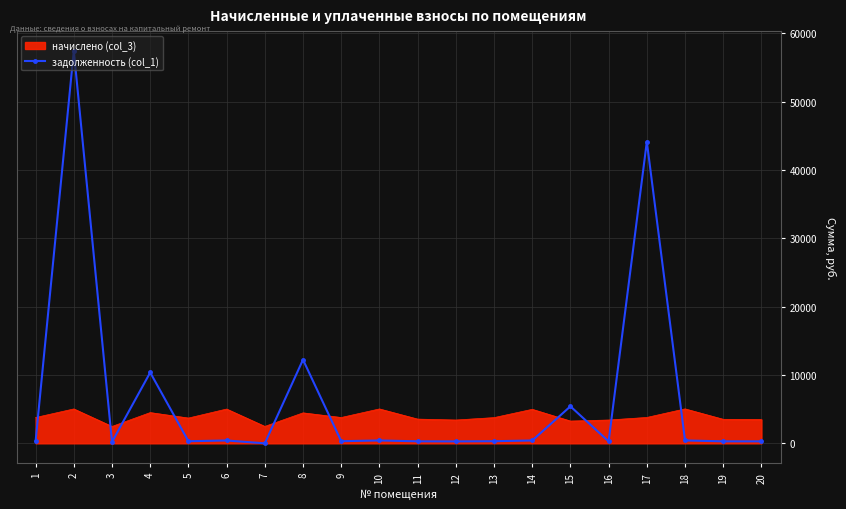

How many categories are shown in the chart?

20